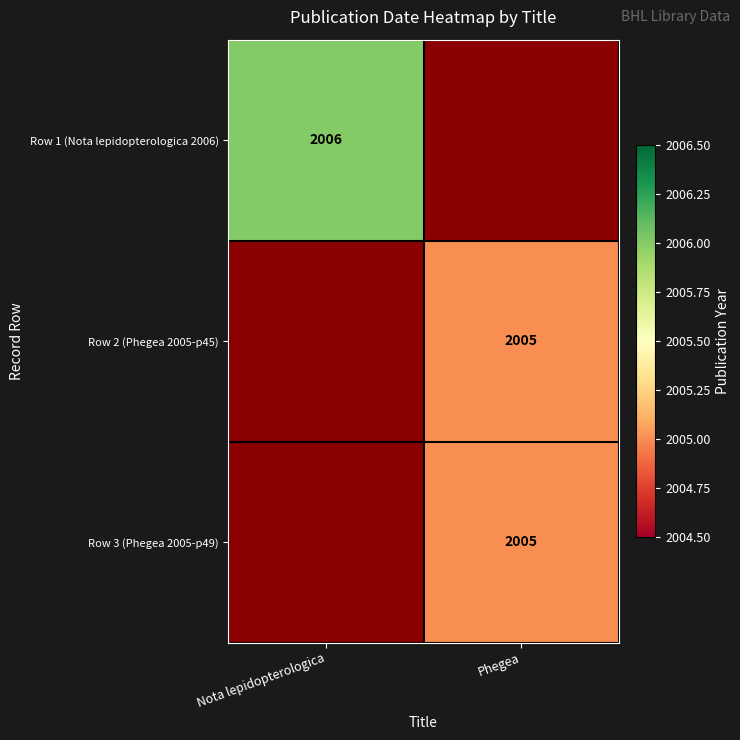

Is it true that Row 3 (Phegea 2005-p49) equals 2744 at Phegea?

False